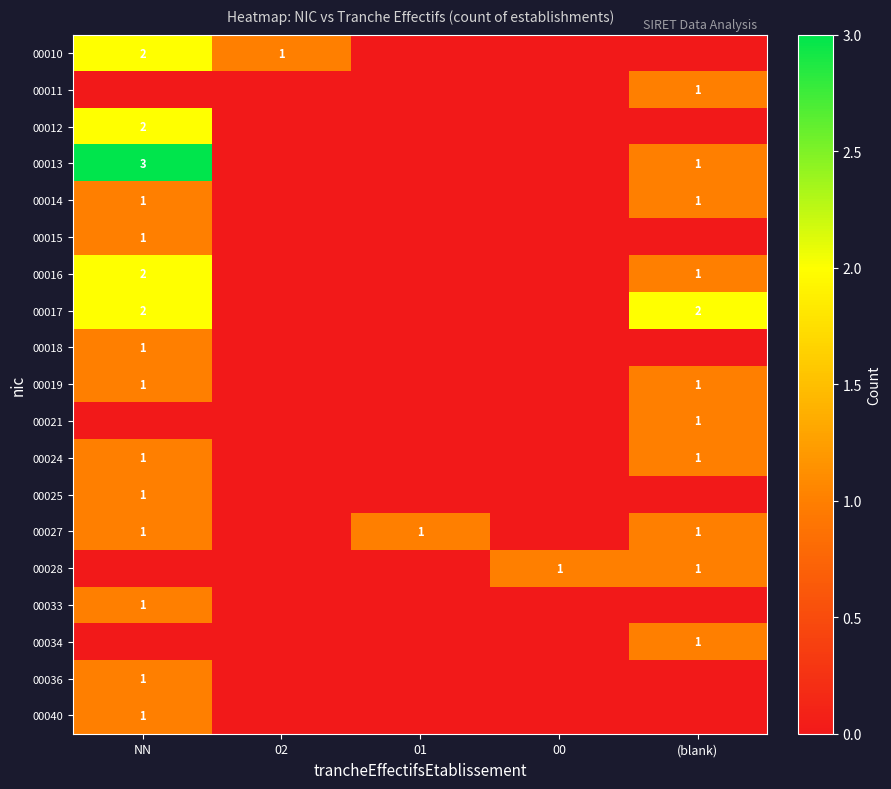

True or false: 00025 has a value of 1 at NN.

True